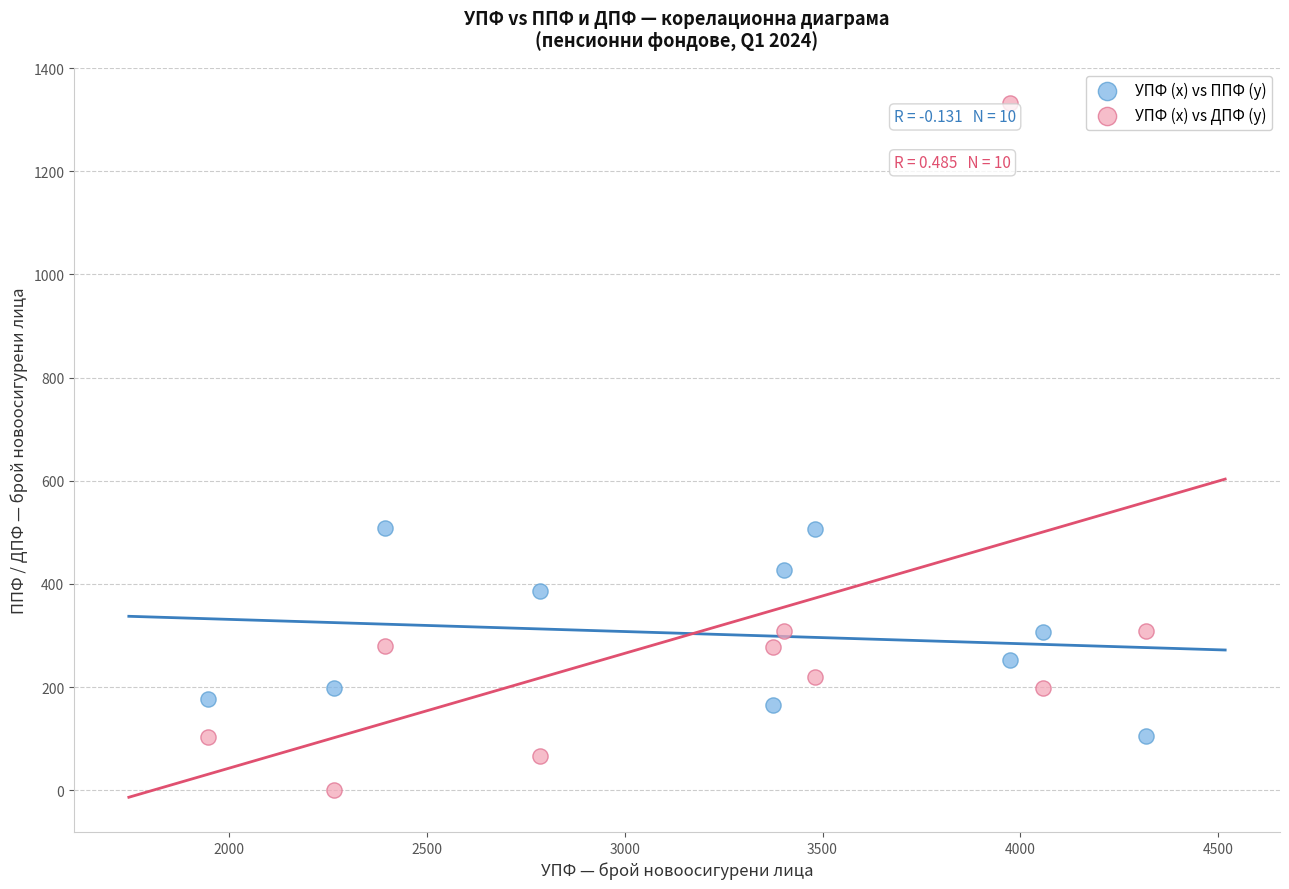

Which series has the widest spread of Y values?

УПФ (x) vs ДПФ (y)